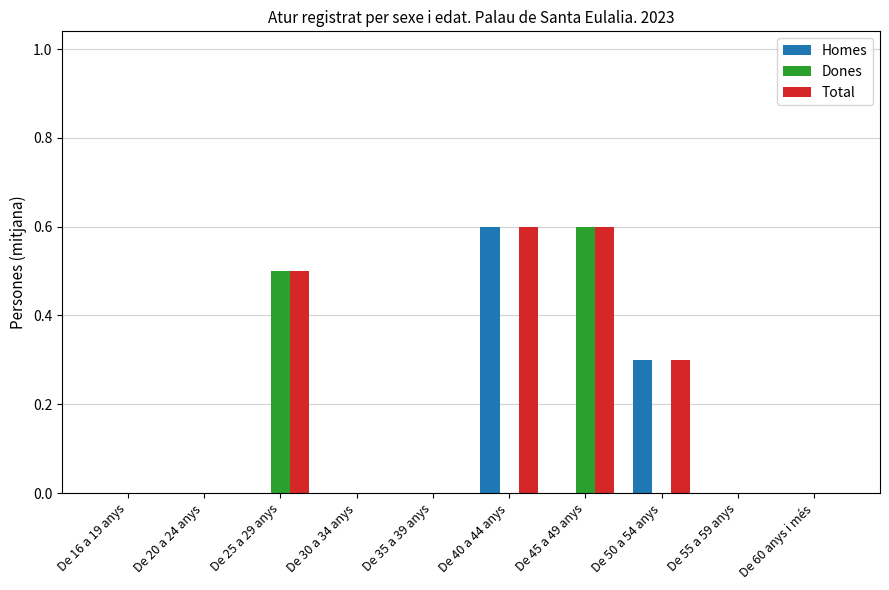

Count the number of data series in this chart.

3